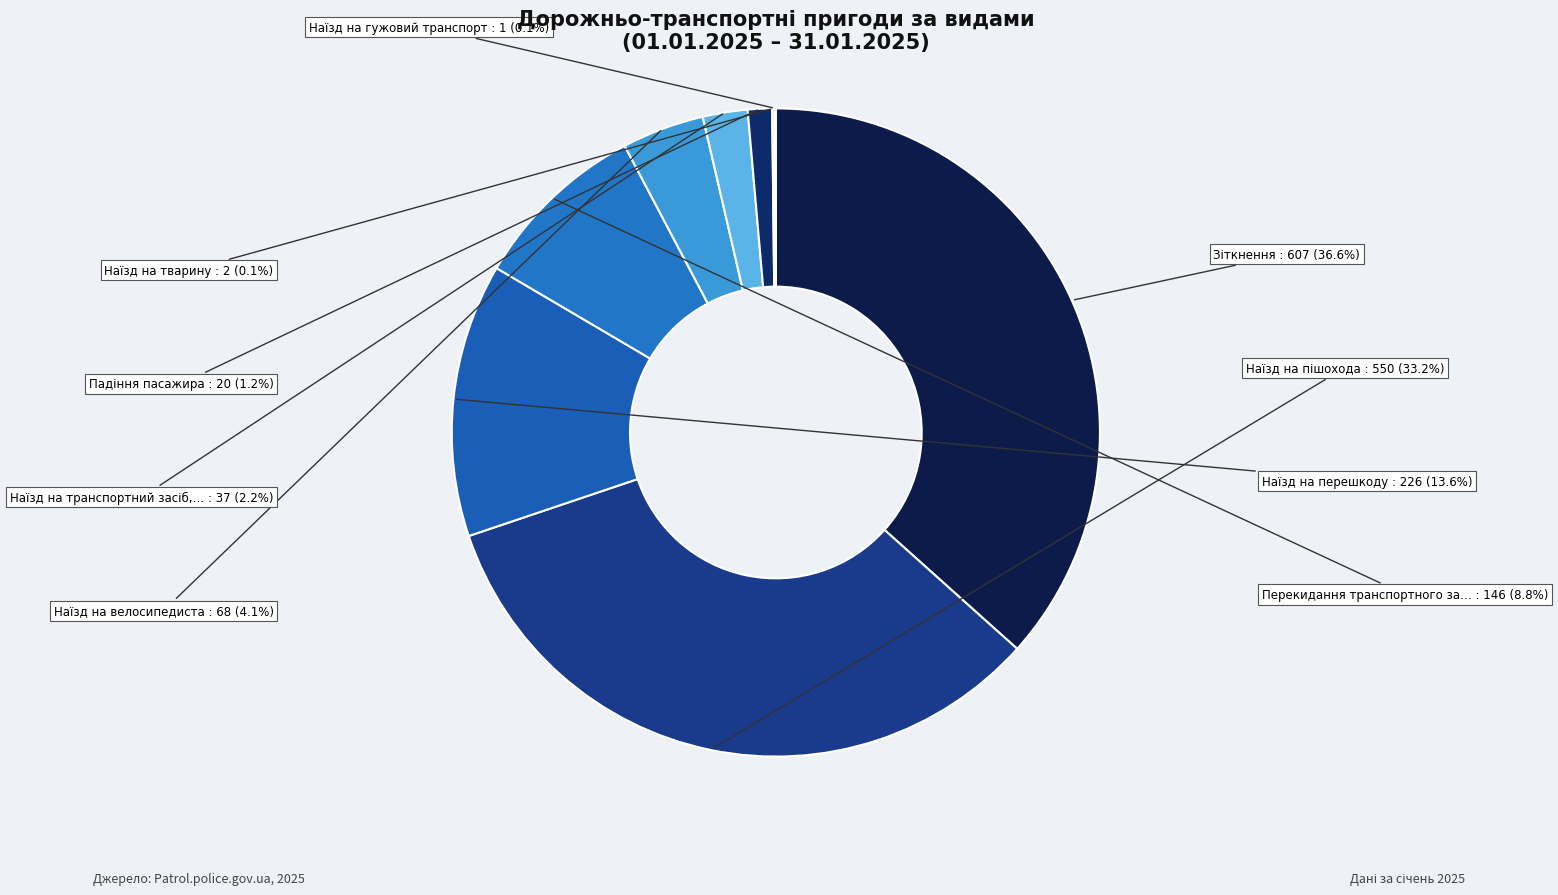

Does any single category account for the majority?

No